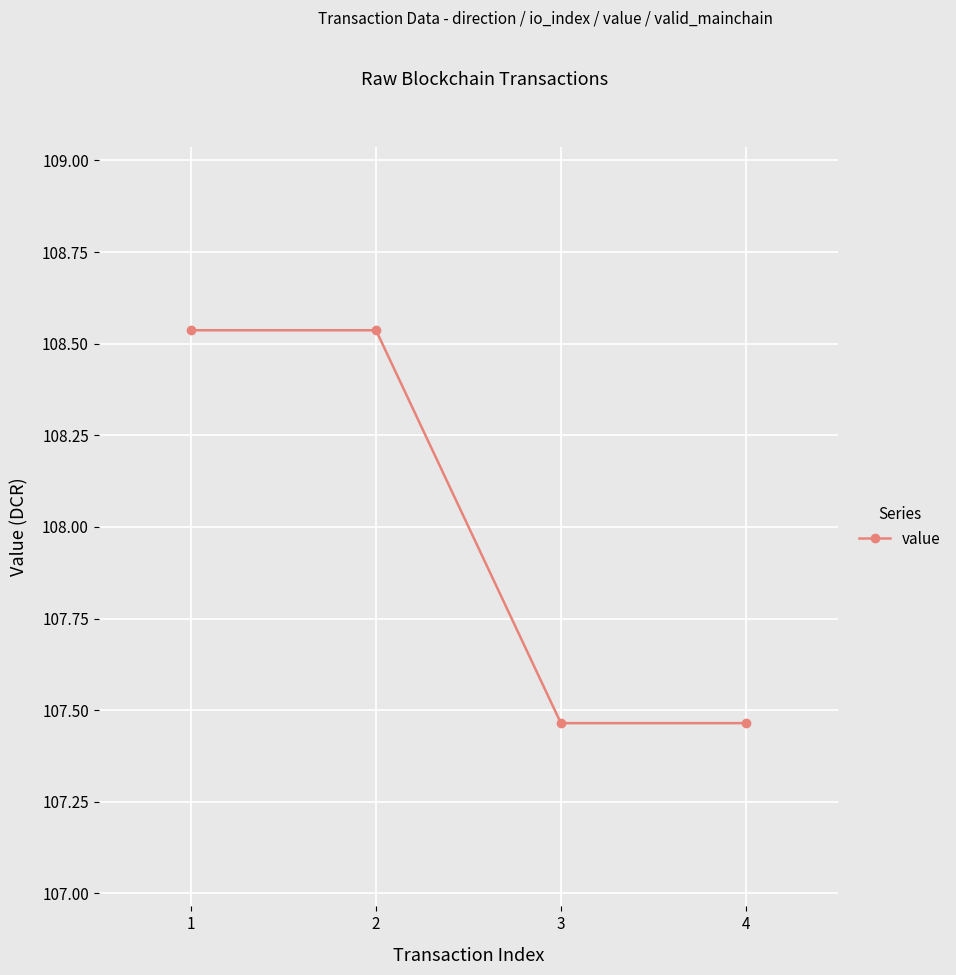

The chart shows a value of 107.5 at 4. True or false?

True